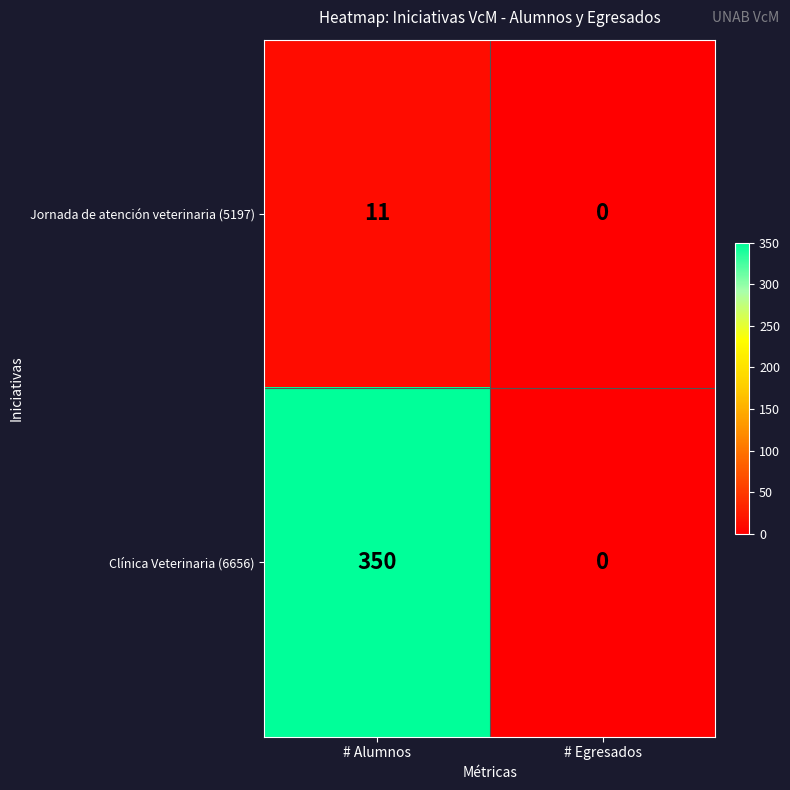

At which category is the sum across all series the highest?

# Alumnos